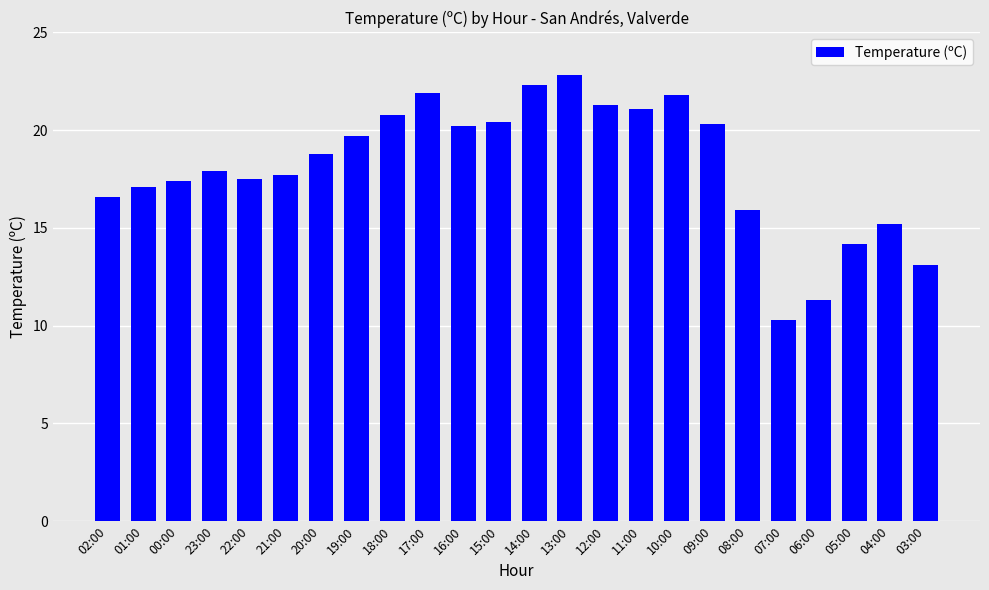

The value at 04:00 is 25.2. True or false?

False